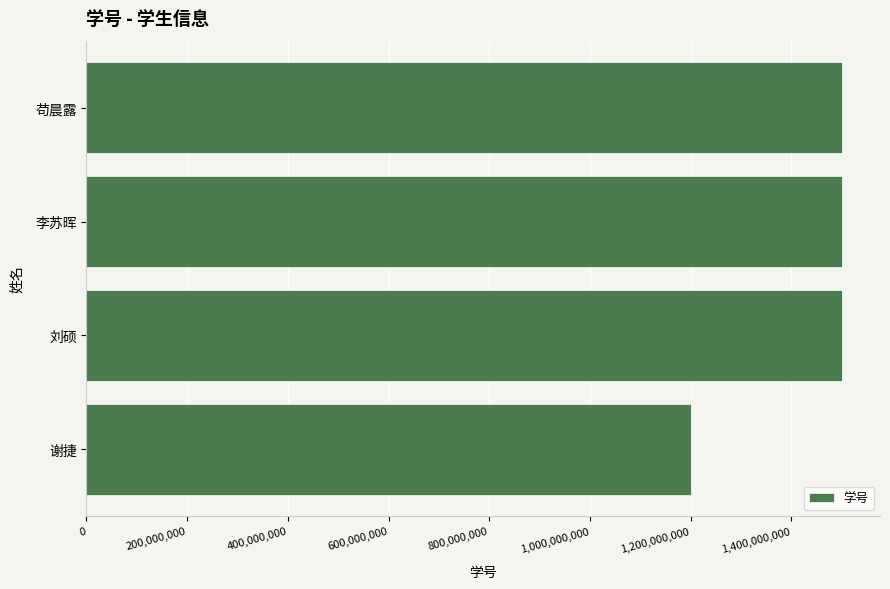

Count the number of categories in the chart.

4